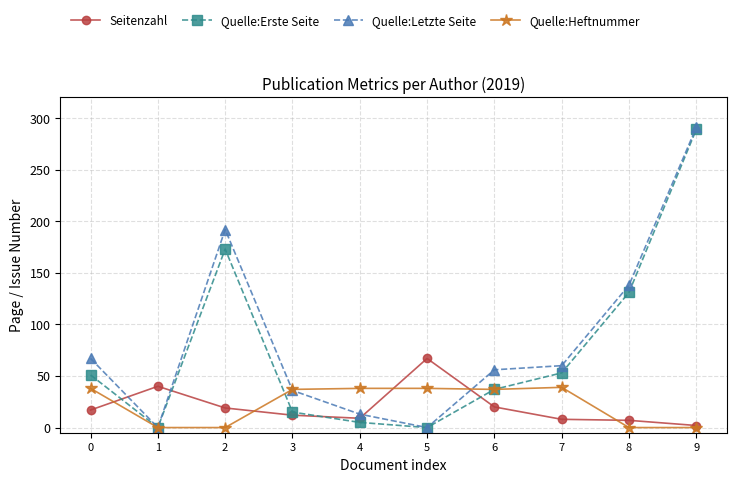

How many series are shown in this chart?

4